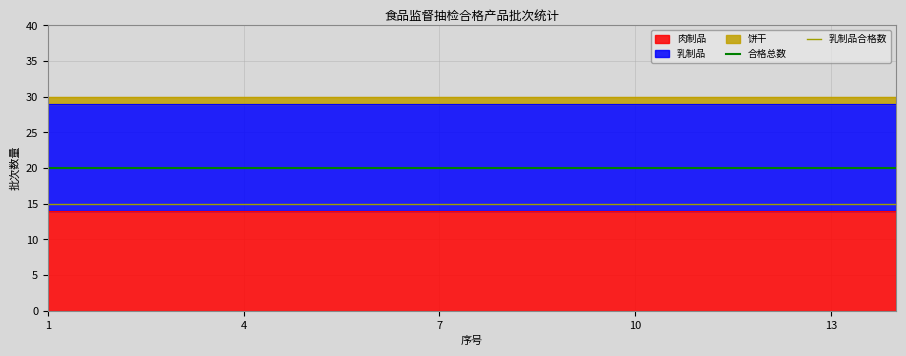

What is the sum of all 合格总数 values?

40